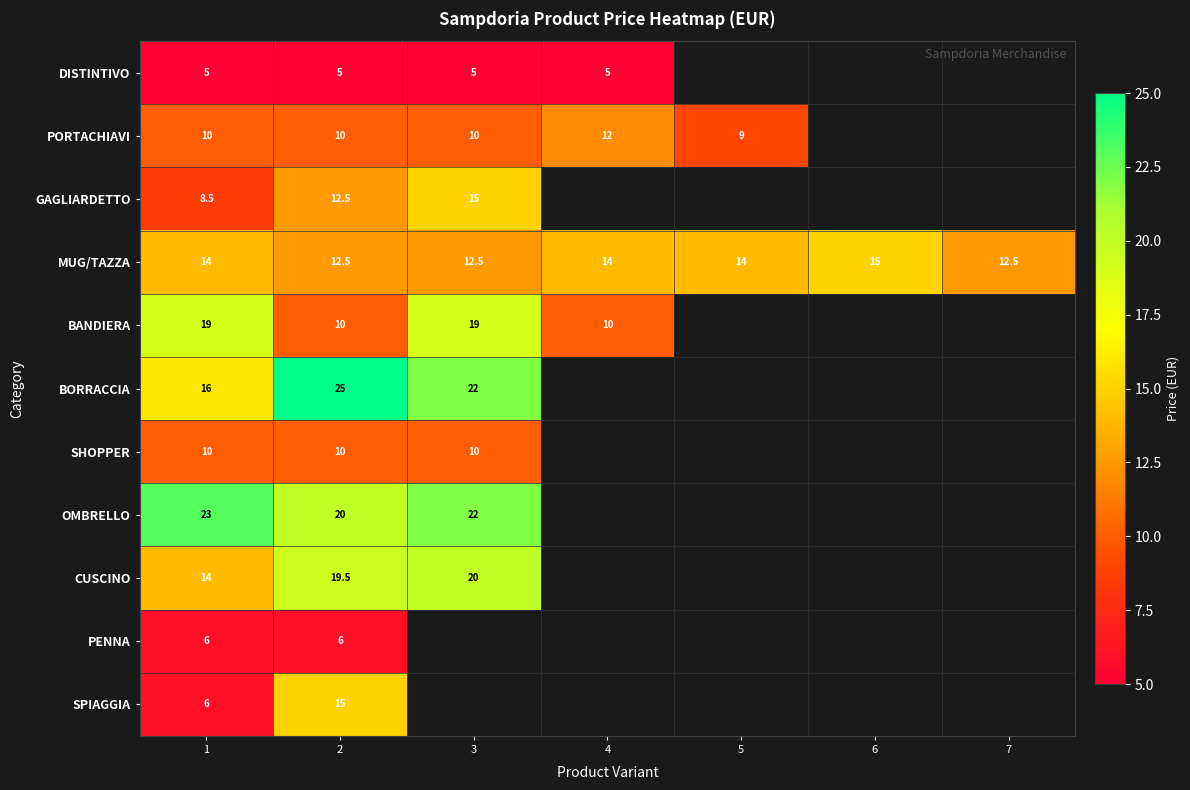

Is it true that MUG/TAZZA equals 8.6 at 1?

False